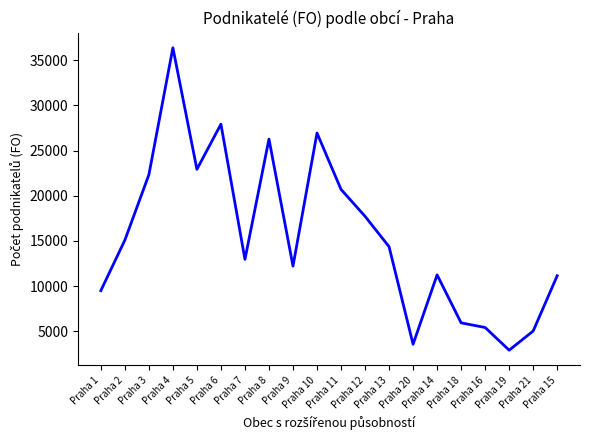

What is the greatest value displayed?

36386